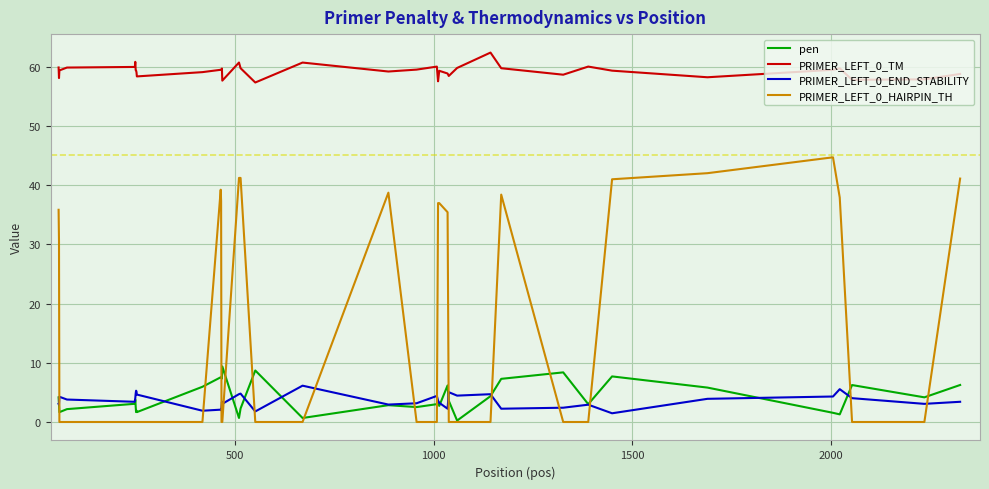

Which series has the largest range (max minus min)?

PRIMER_LEFT_0_HAIRPIN_TH